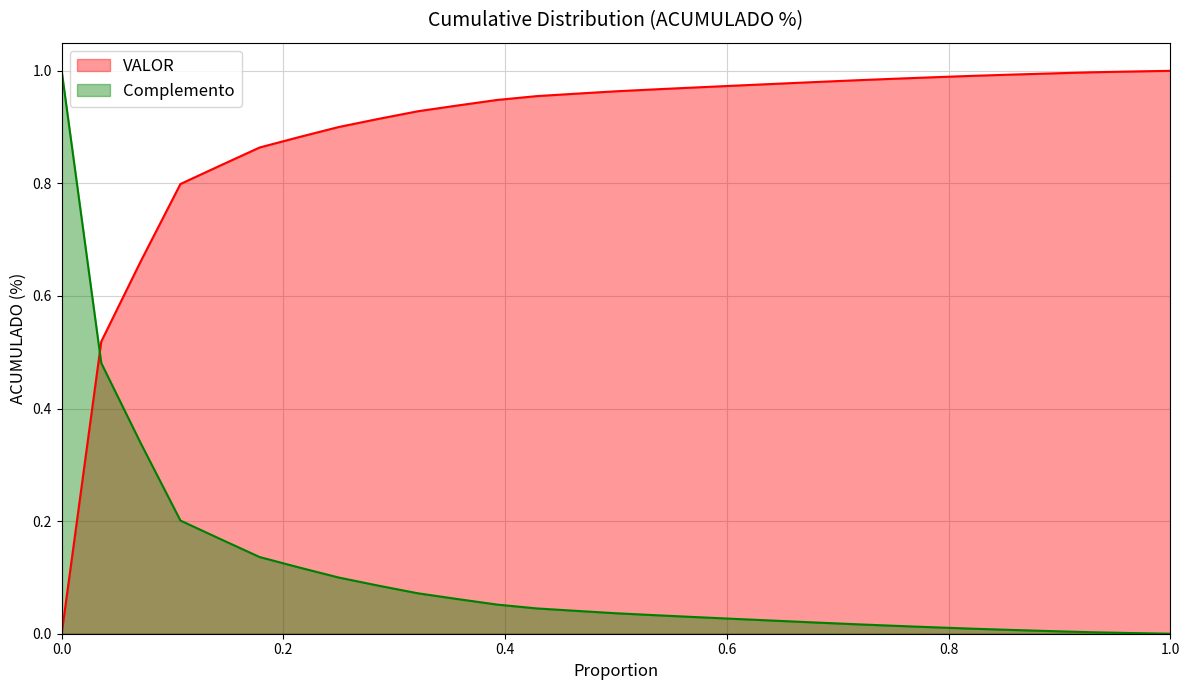

The value of VALOR at 0.0 is -0.5. True or false?

False